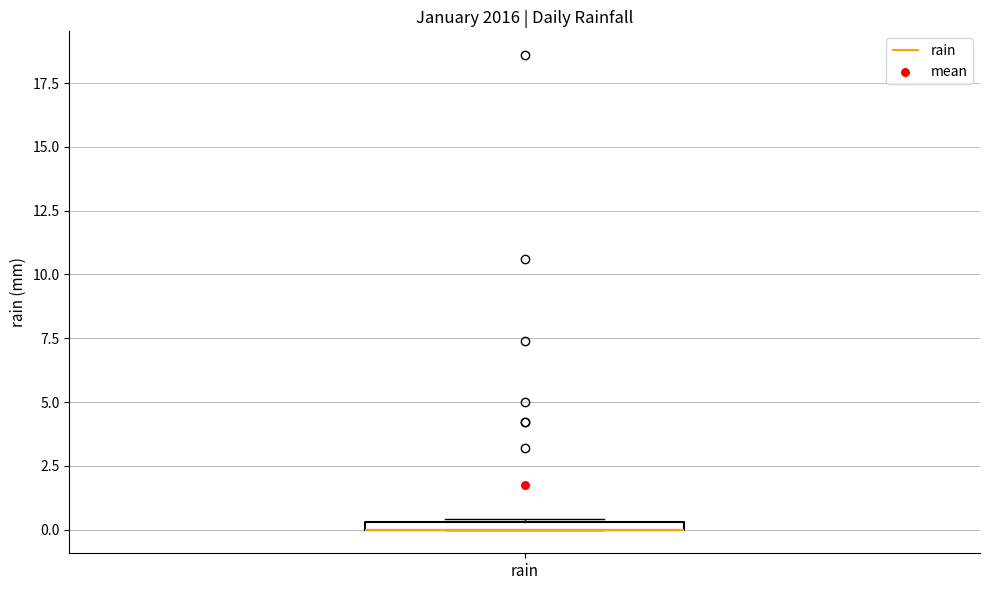

Where is the upper edge of the box for rain on the y-axis? The values are not printed on the chart, so give them approximately, as read against the axis.

0.5